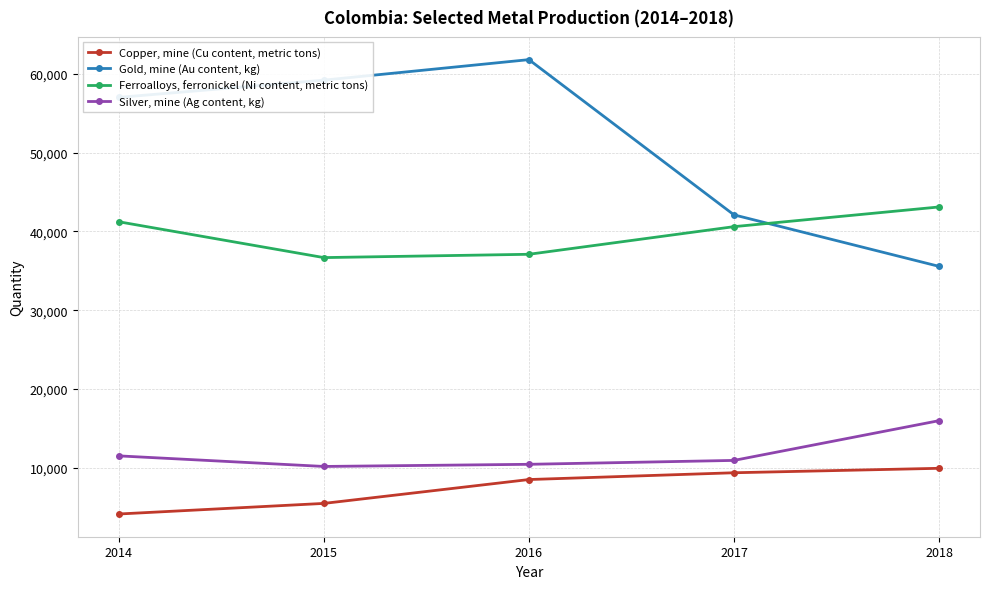

Which label corresponds to the largest value in the chart?

2016